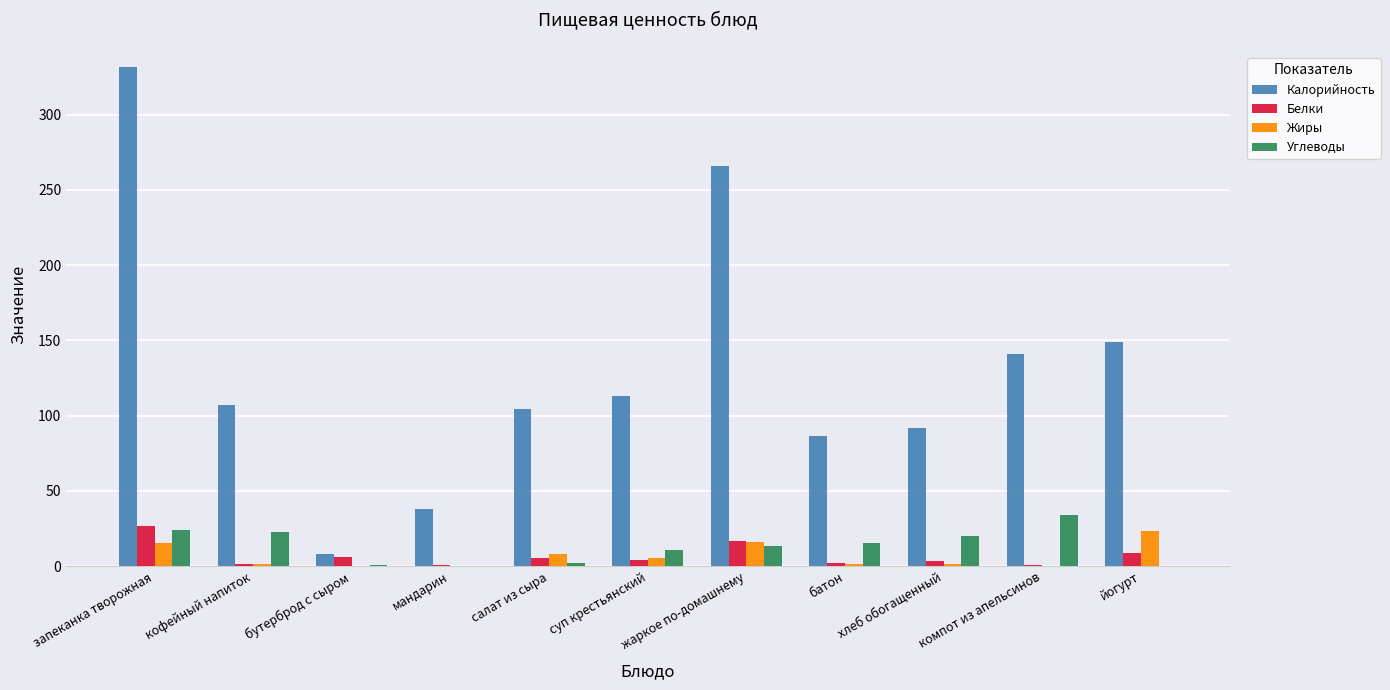

Is the value of Калорийность at йогурт greater than the value of Белки at йогурт?

Yes